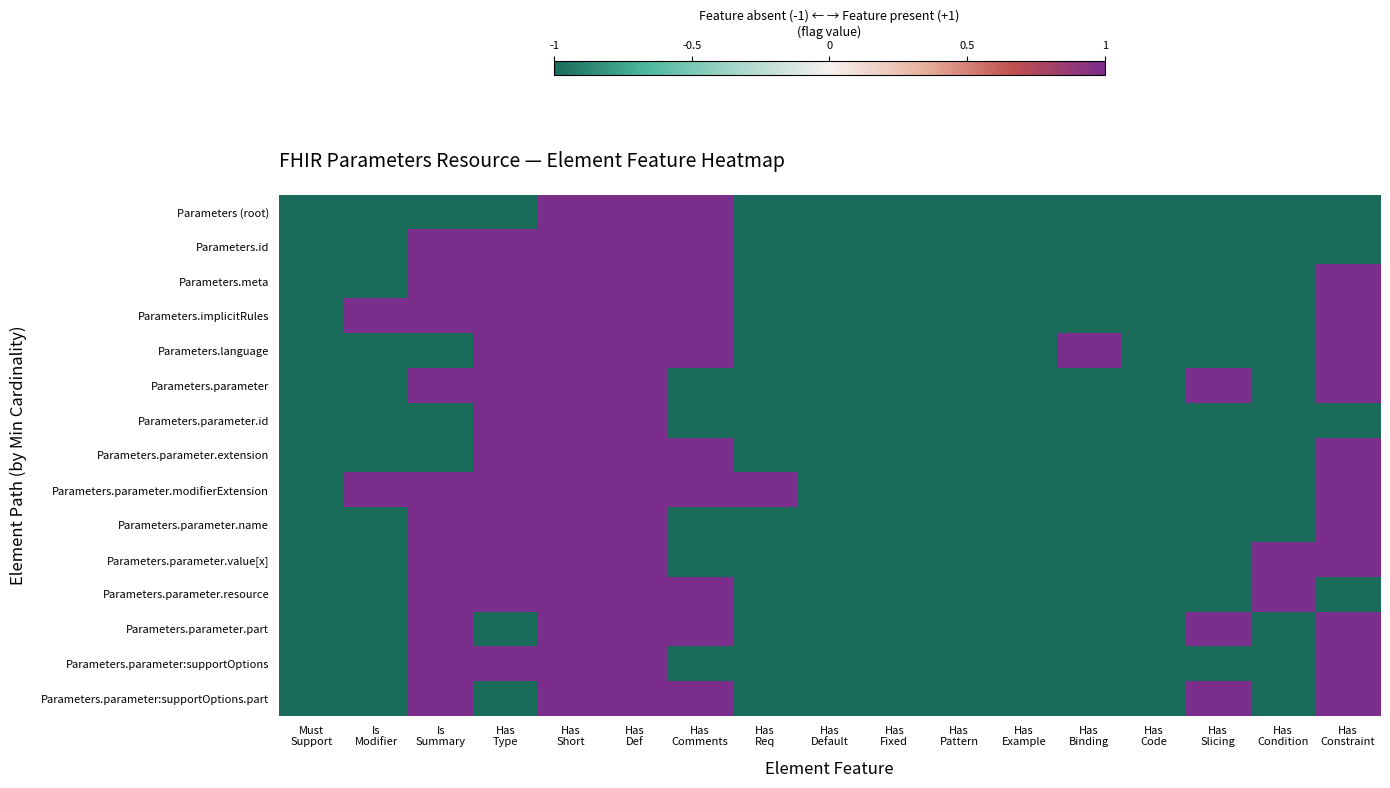

At which category is the sum across all series the highest?

Has
Short